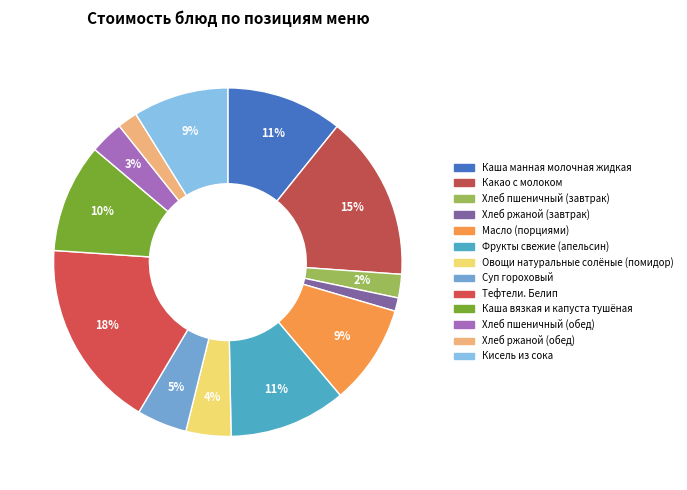

Rank the categories by value from lowest to highest.

Хлеб ржаной (завтрак), Хлеб ржаной (обед), Хлеб пшеничный (завтрак), Хлеб пшеничный (обед), Овощи натуральные солёные (помидор), Суп гороховый, Кисель из сока, Масло (порциями), Каша вязкая и капуста тушёная, Каша манная молочная жидкая, Фрукты свежие (апельсин), Какао с молоком, Тефтели. Белип